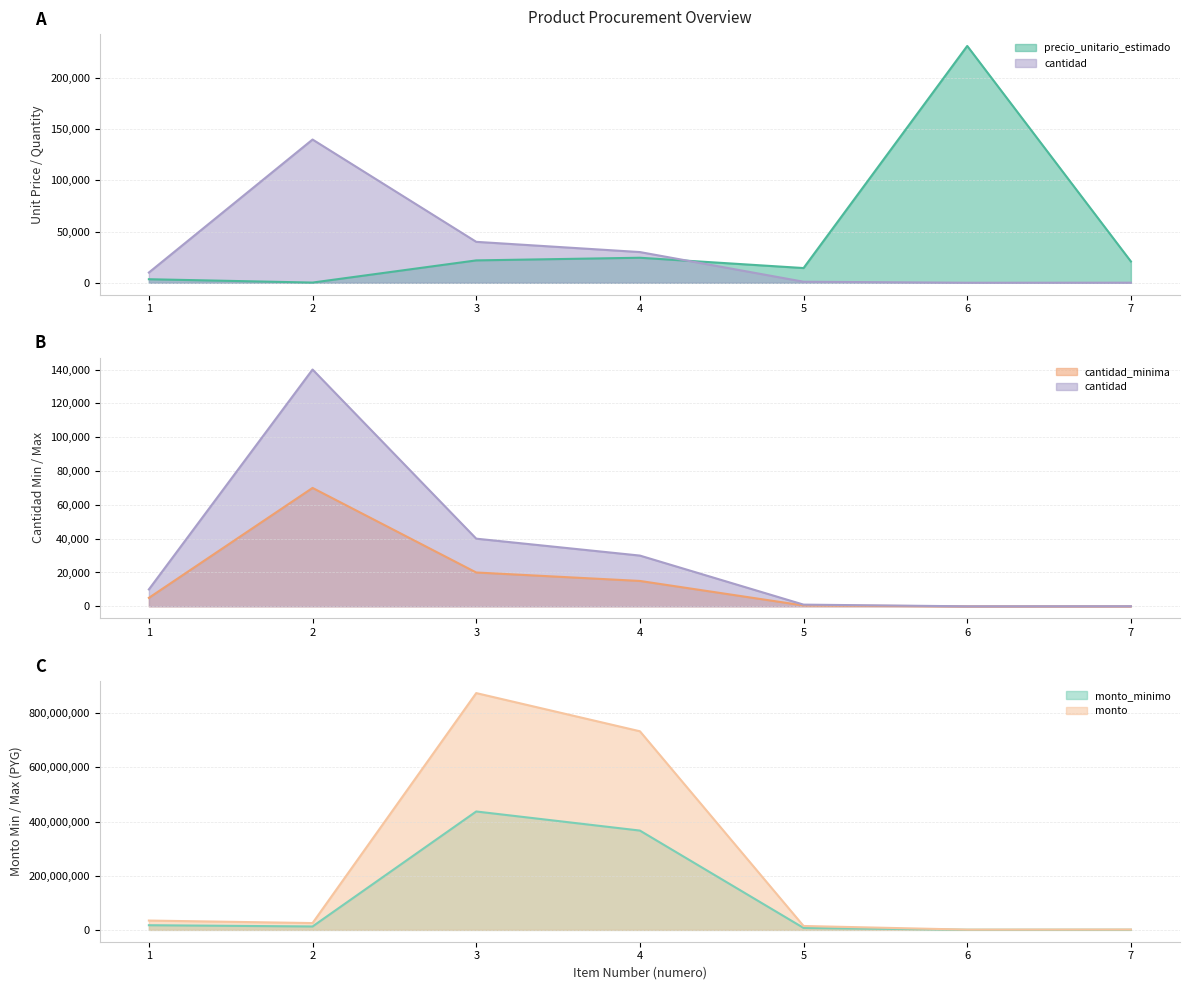

The value of cantidad_minima at 7 is 14. True or false?

False